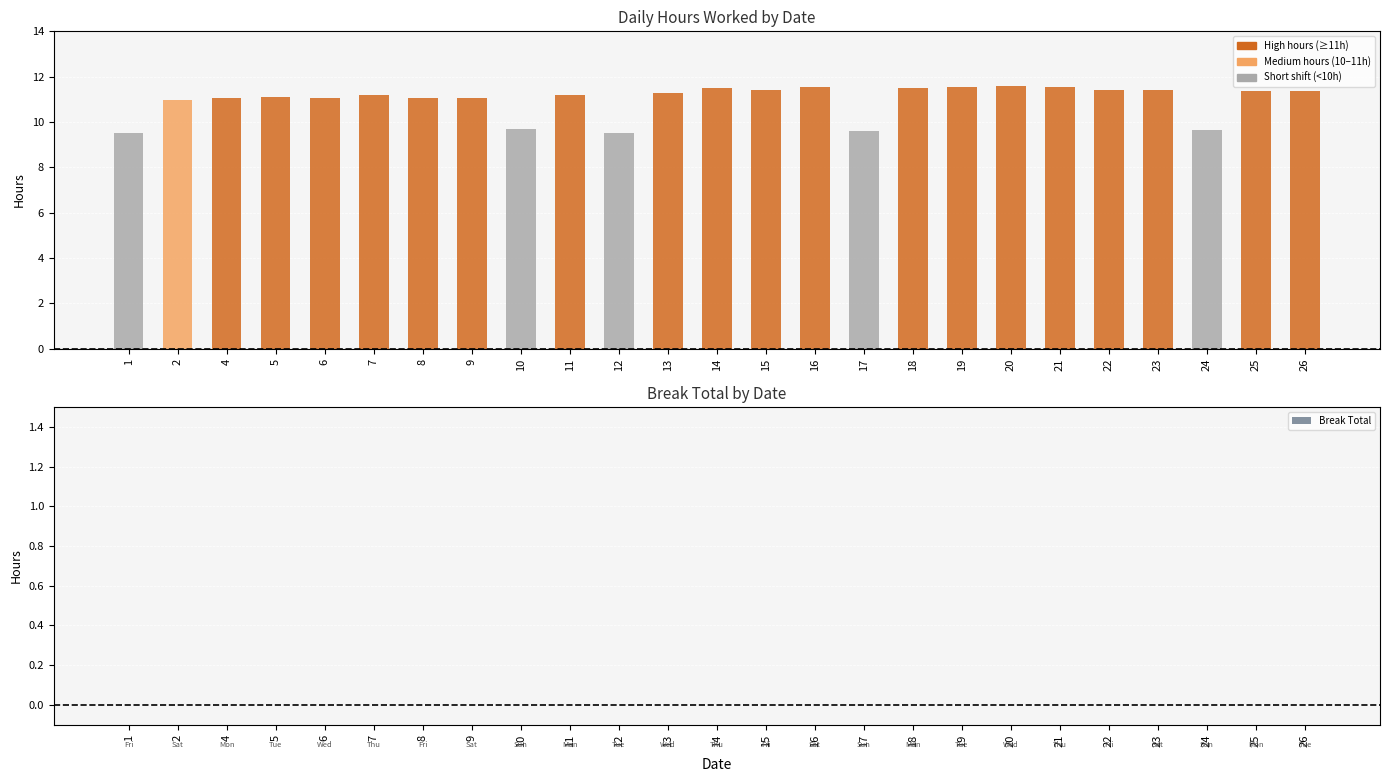

What is the greatest value displayed?

11.6